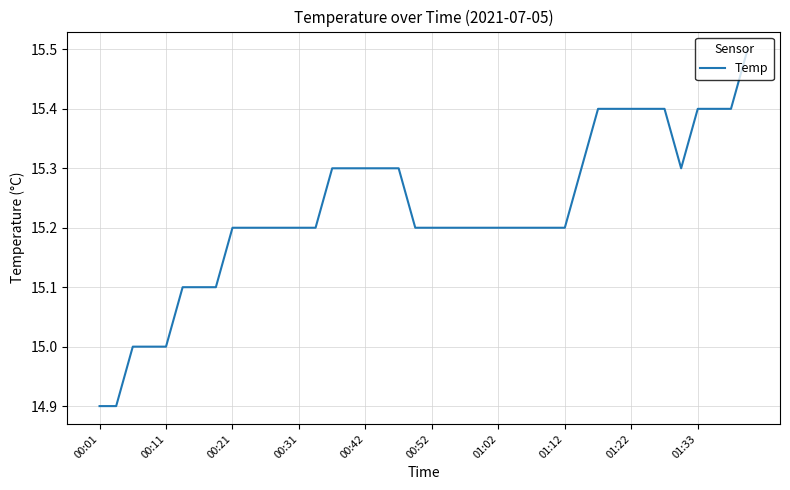

What is the maximum value shown in the chart?

15.5